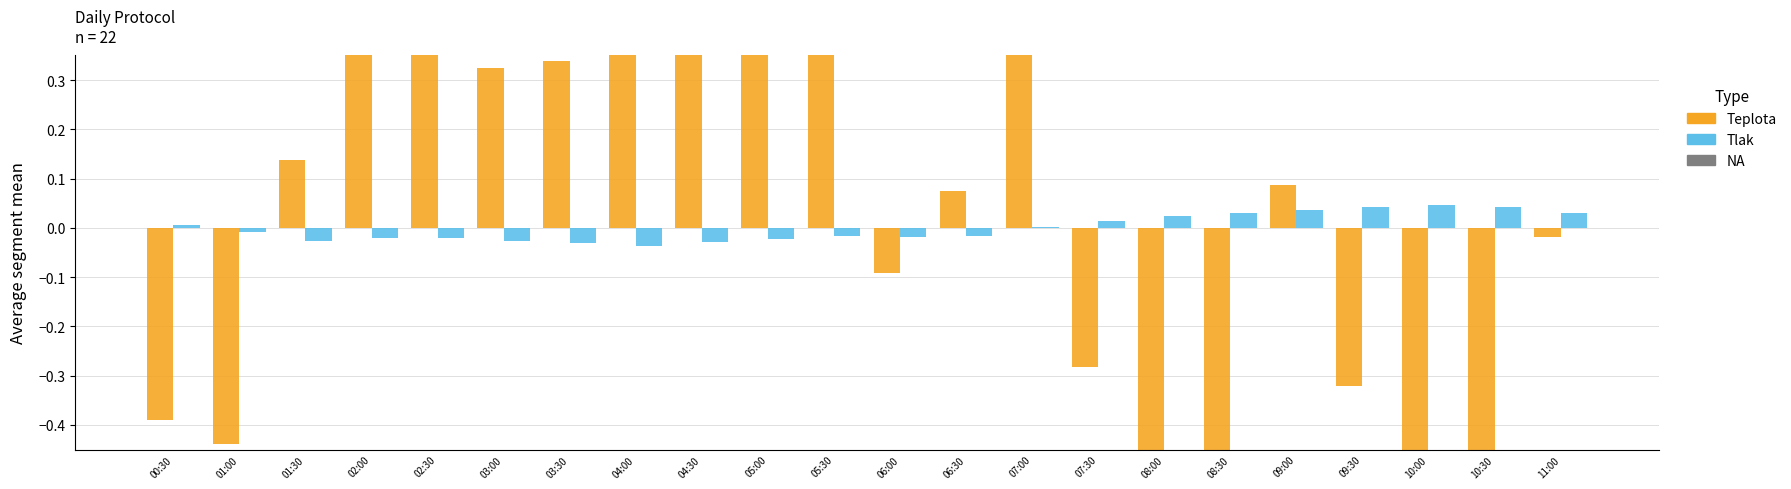

List the series in order of their overall mean, highest first.

Tlak, Teplota